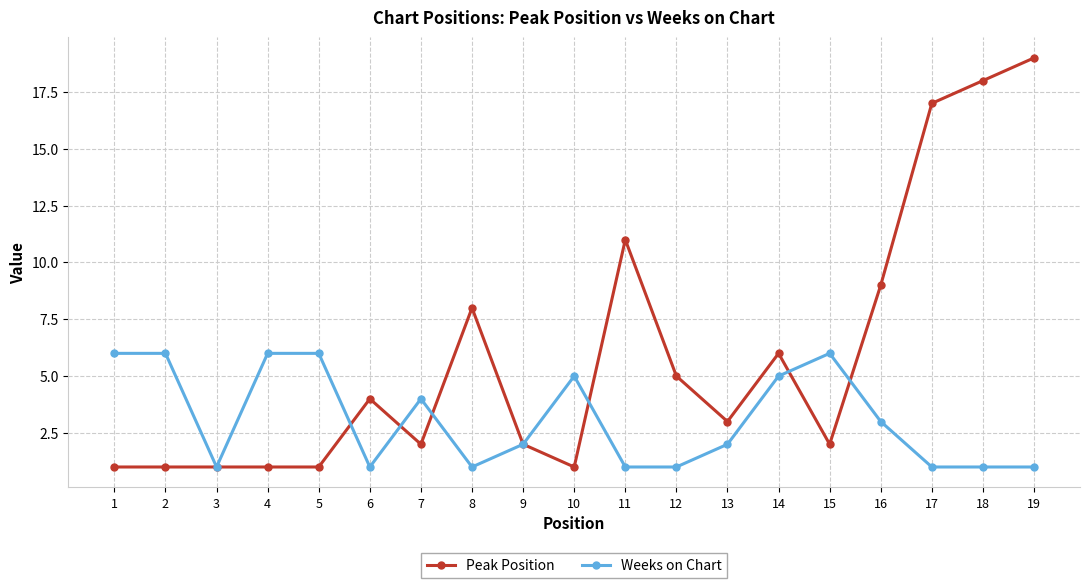

True or false: Peak Position has more than 2 points higher than both neighbors.

True